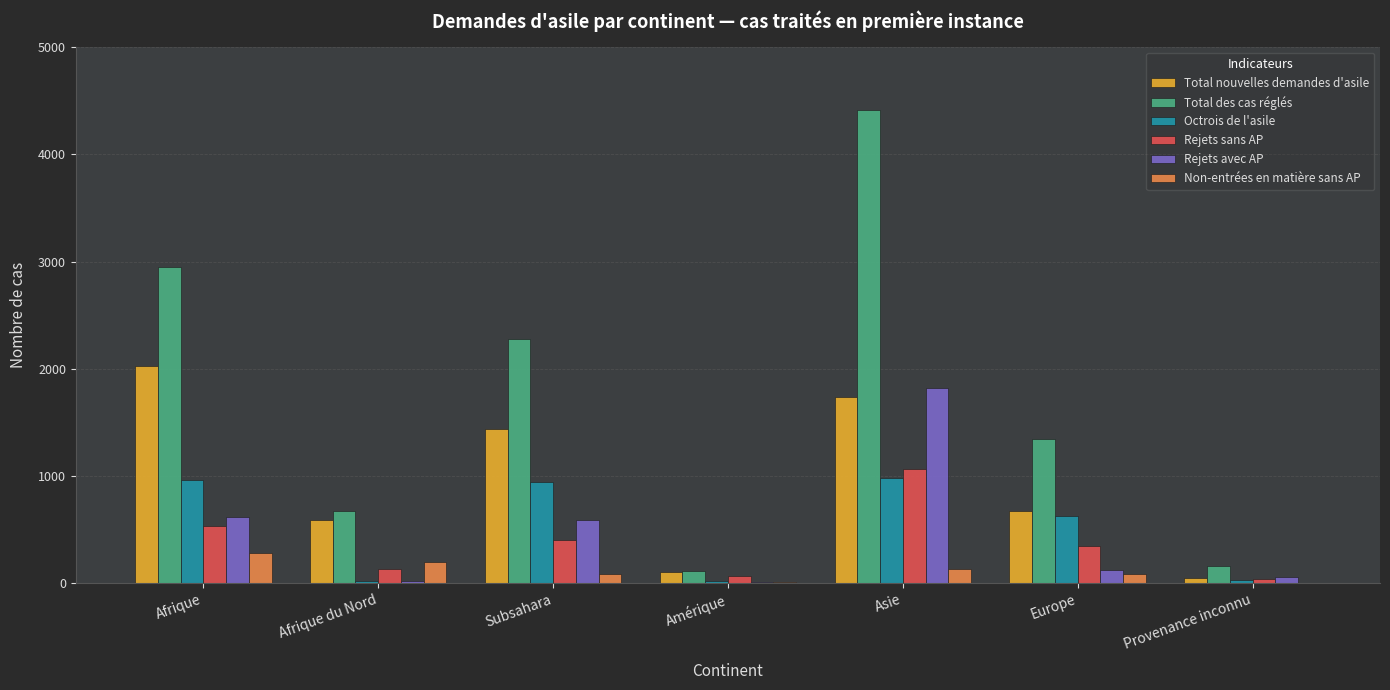

Is it true that Total nouvelles demandes d'asile equals 478 at Afrique?

False